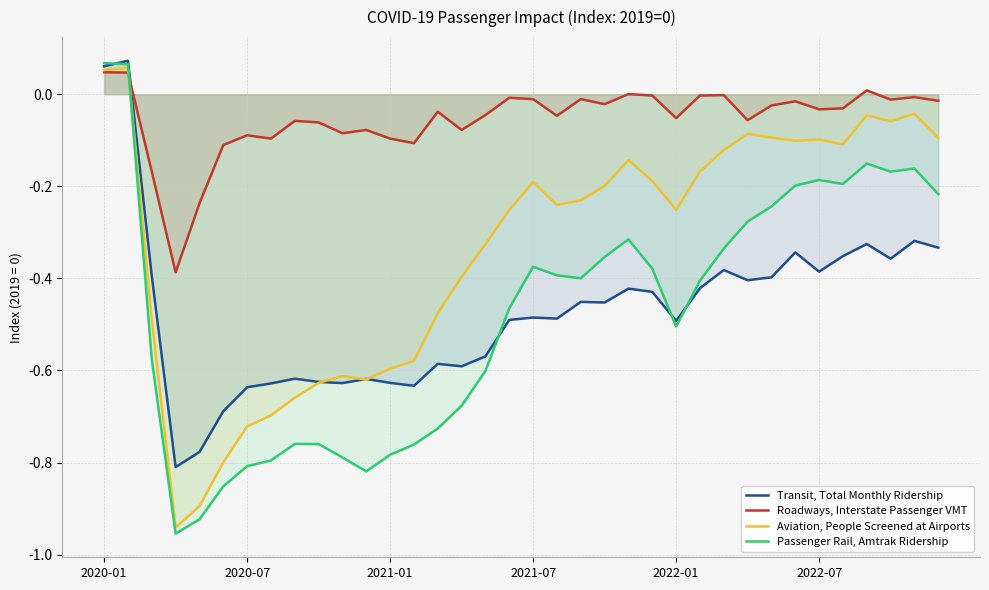

What is the difference between the maximum and second lowest values in the Passenger Rail, Amtrak Ridership series?

1.0